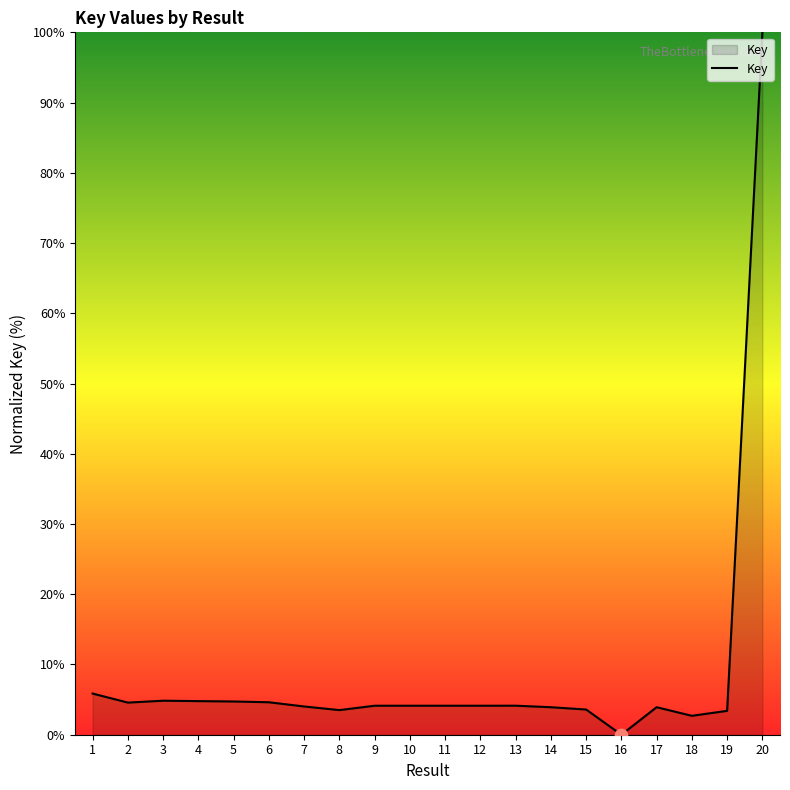

What is the change in value from 7 to 16?

-4.0